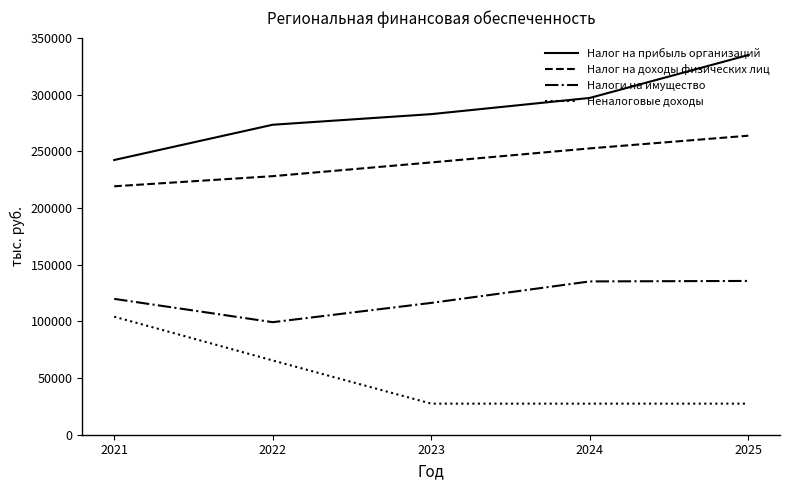

True or false: Налог на доходы физических лиц and Неналоговые доходы cross at least once.

False